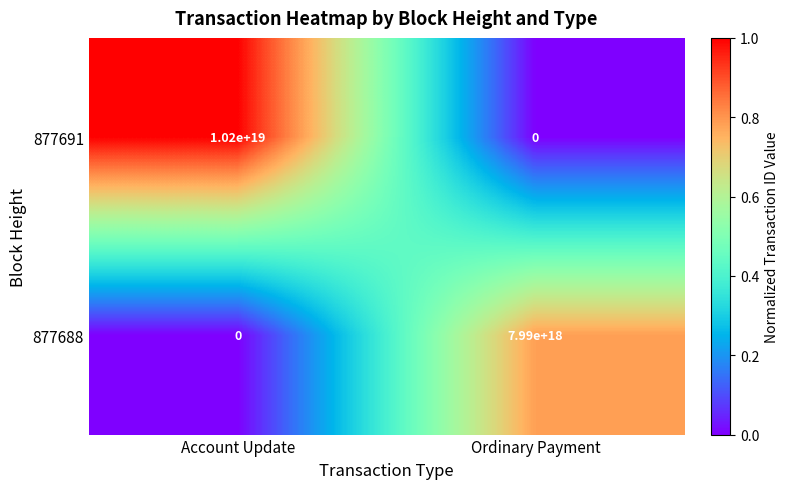

At which category does the chart reach its peak across all series?

Account Update